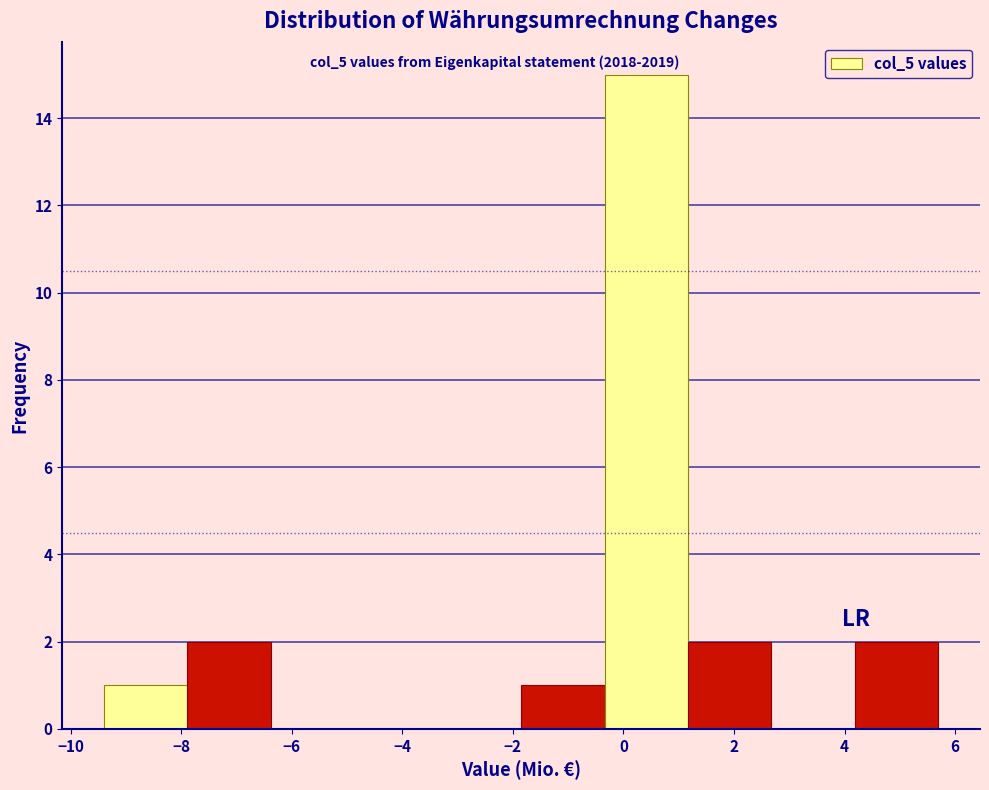

What is the height of the bar covering -1.8 to -0.4 on the x-axis? Neither the bar edges nor the heights are printed on the chart, so give them approximately, as read against the axes.

1